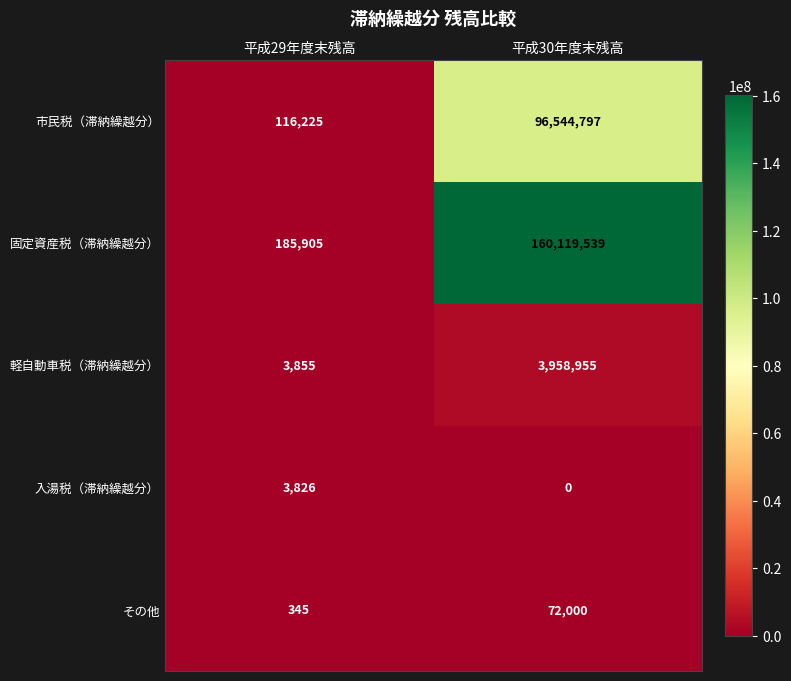

Which series has the widest spread of values?

固定資産税（滞納繰越分）